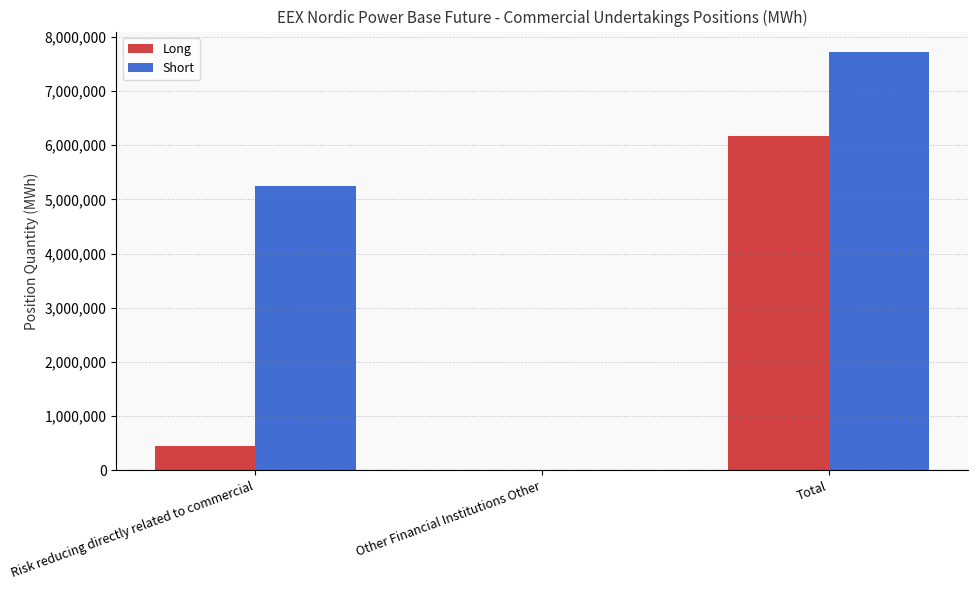

What are all the series names shown in the legend?

Long, Short